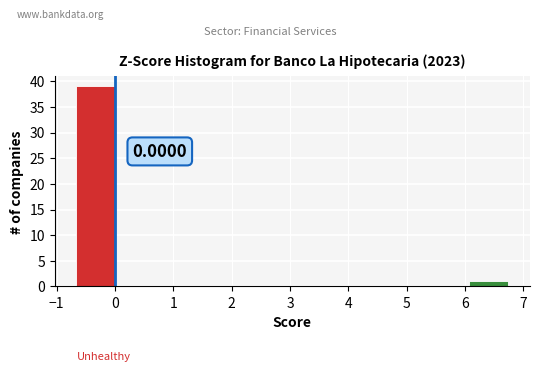

Which range on the x-axis has the tallest bar?

-0.7 to 0.0